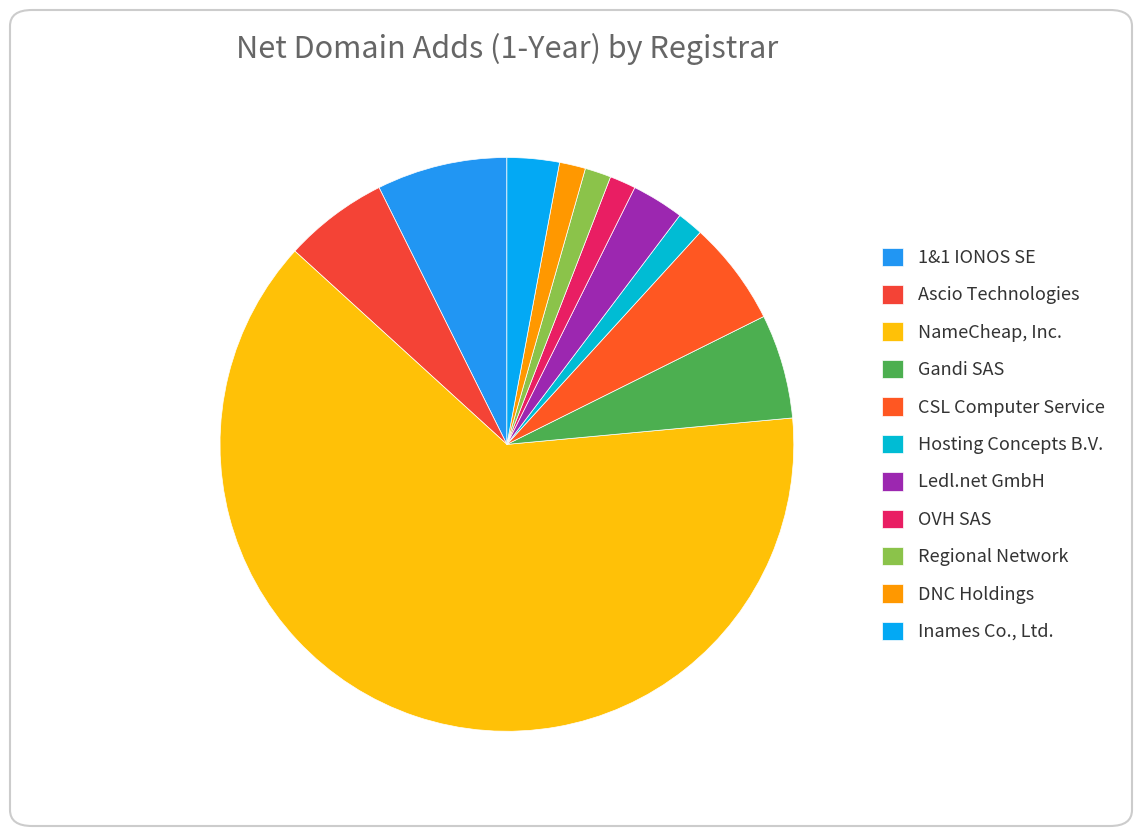

Count the number of slices in the pie.

11